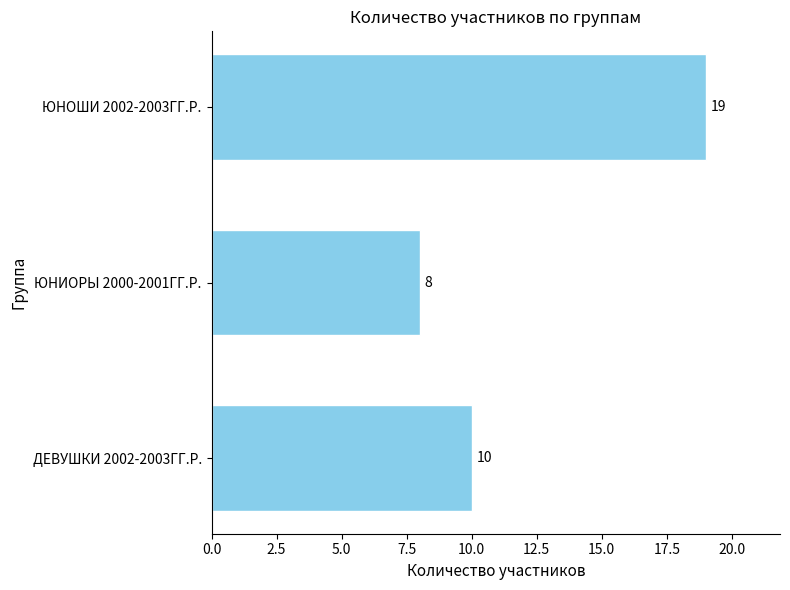

Are the bars grouped side by side (vs. stacked)?

No